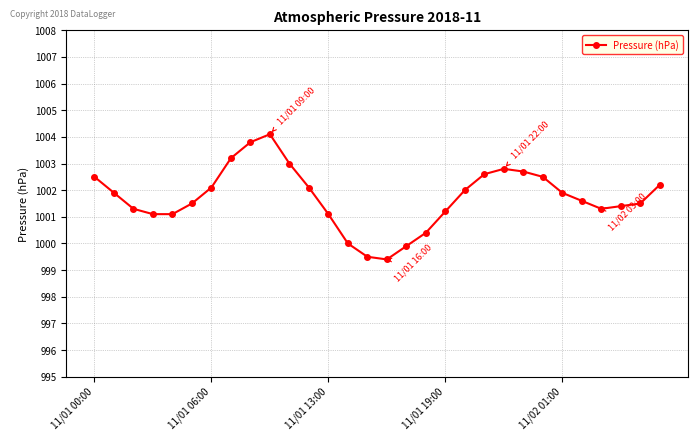

Does the chart have visible grid lines?

Yes